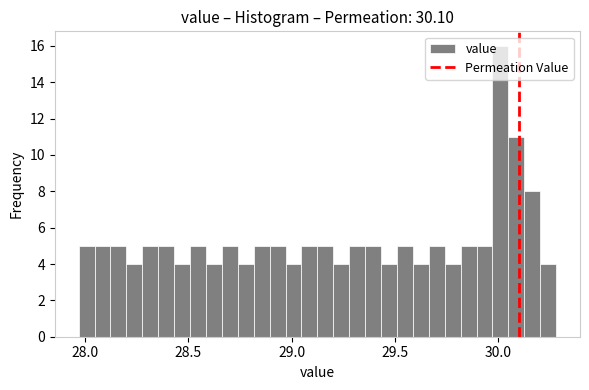

Read against the x-axis, roughly where is the centre of the tallest bar?

30.00